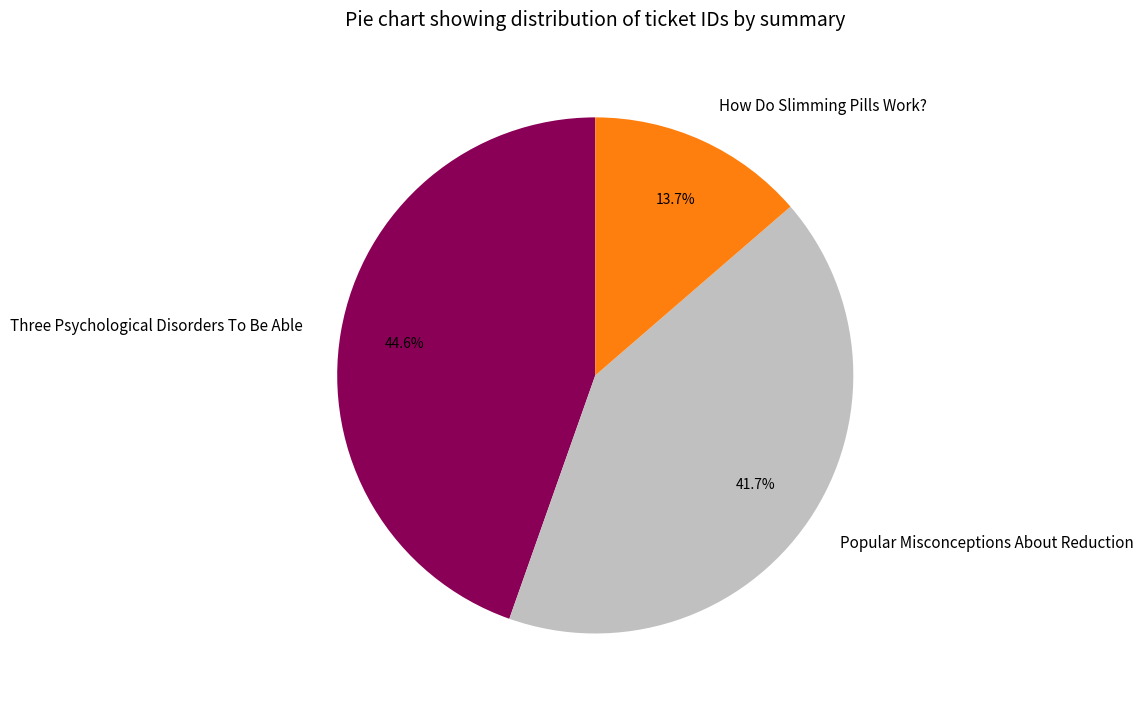

True or false: Three Psychological Disorders To Be Able accounts for 50% of the total.

False